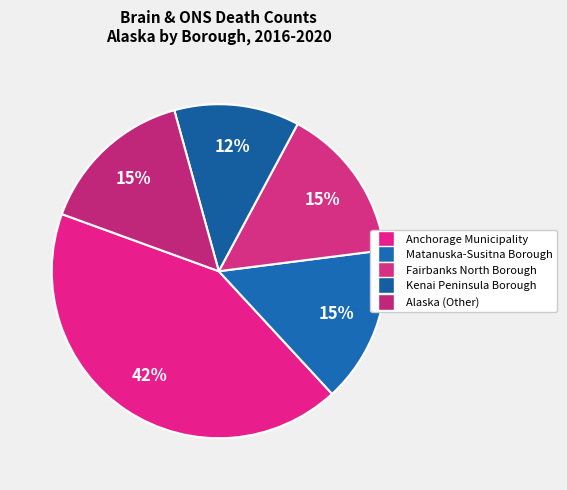

How many segments does this pie chart have?

5